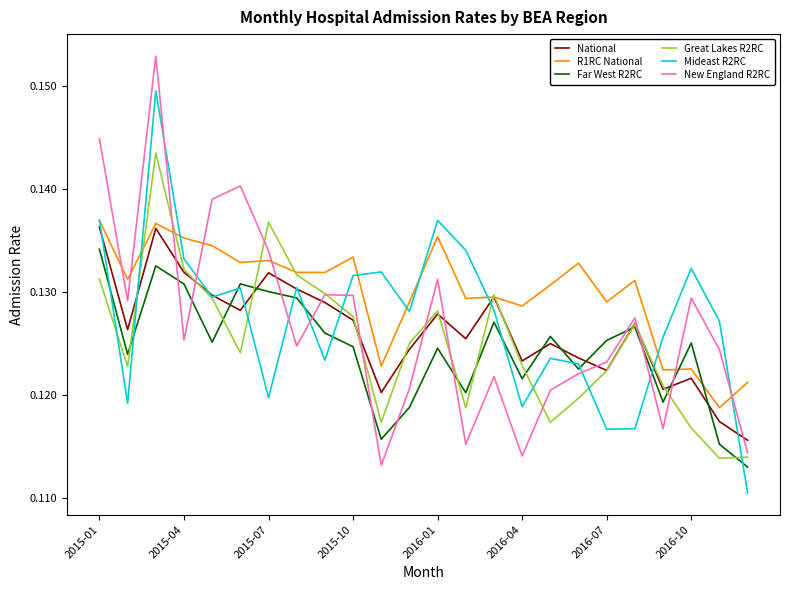

Which series has the largest total across all categories?

R1RC National